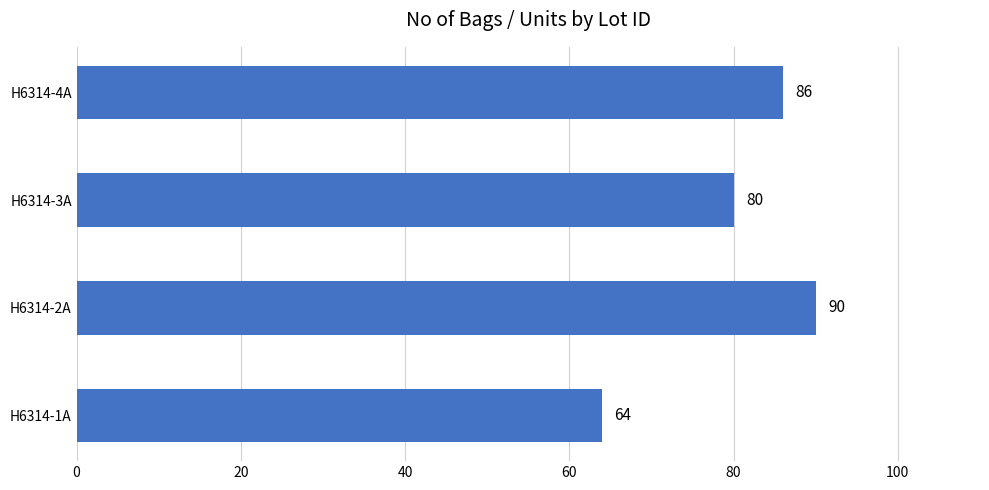

How many values are between 80 and 90?

3